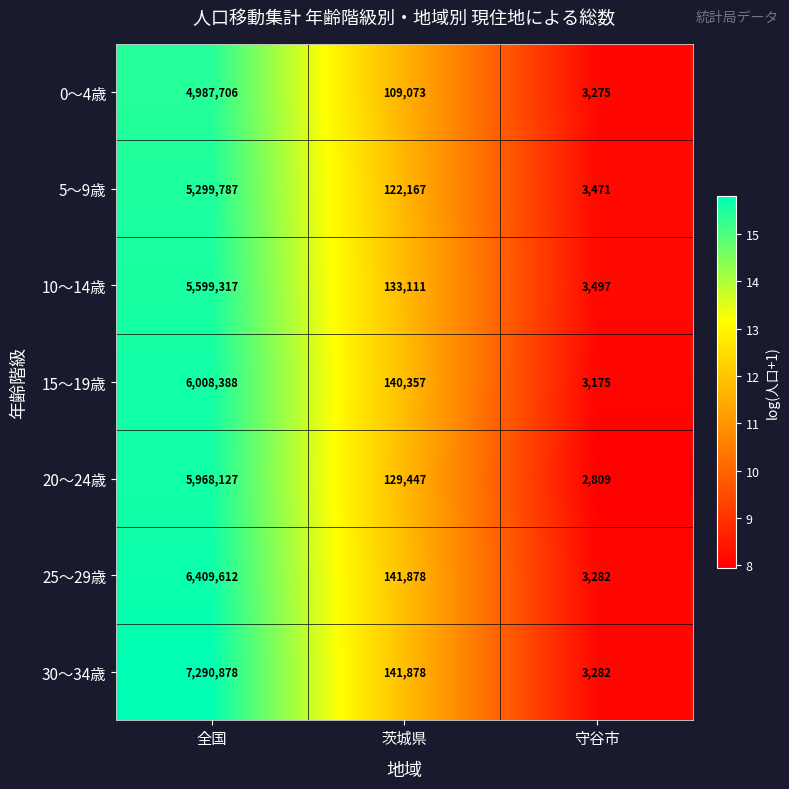

Where does the 15～19歳 series first go above 140357?

全国